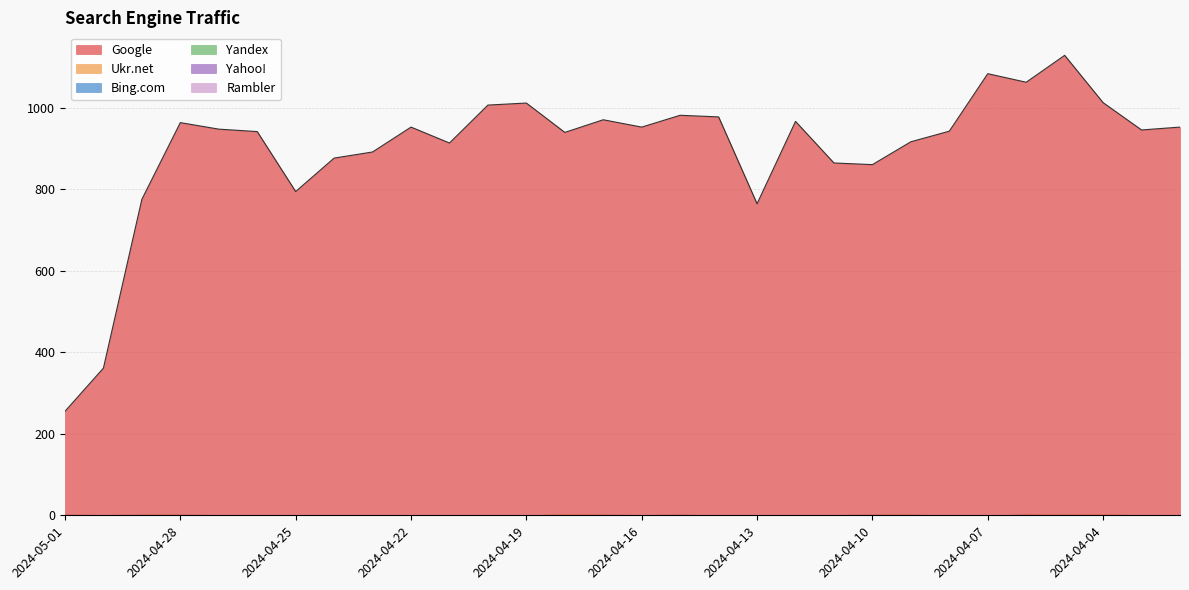

What is the total value across all series at 2024-05-01?

255